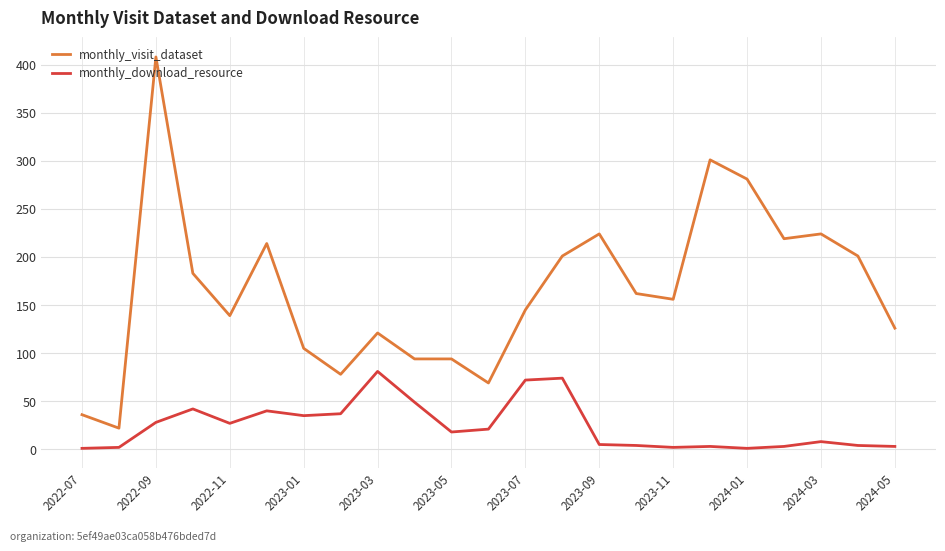

True or false: monthly_download_resource and monthly_visit_dataset intersect in this chart.

False